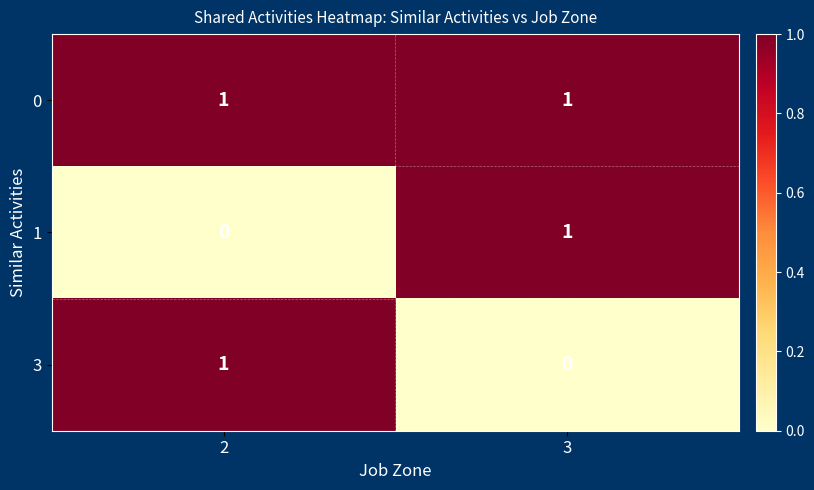

Which series has the largest total across all categories?

0